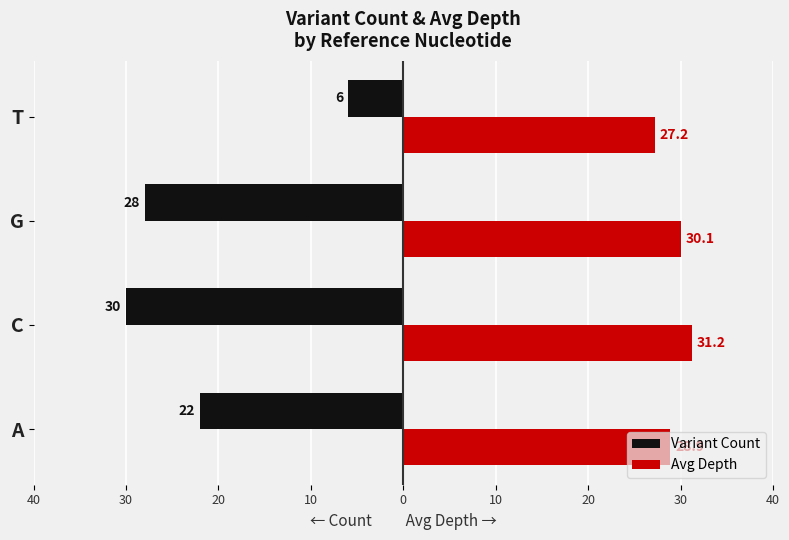

What are all the series names shown in the legend?

Variant Count, Avg Depth